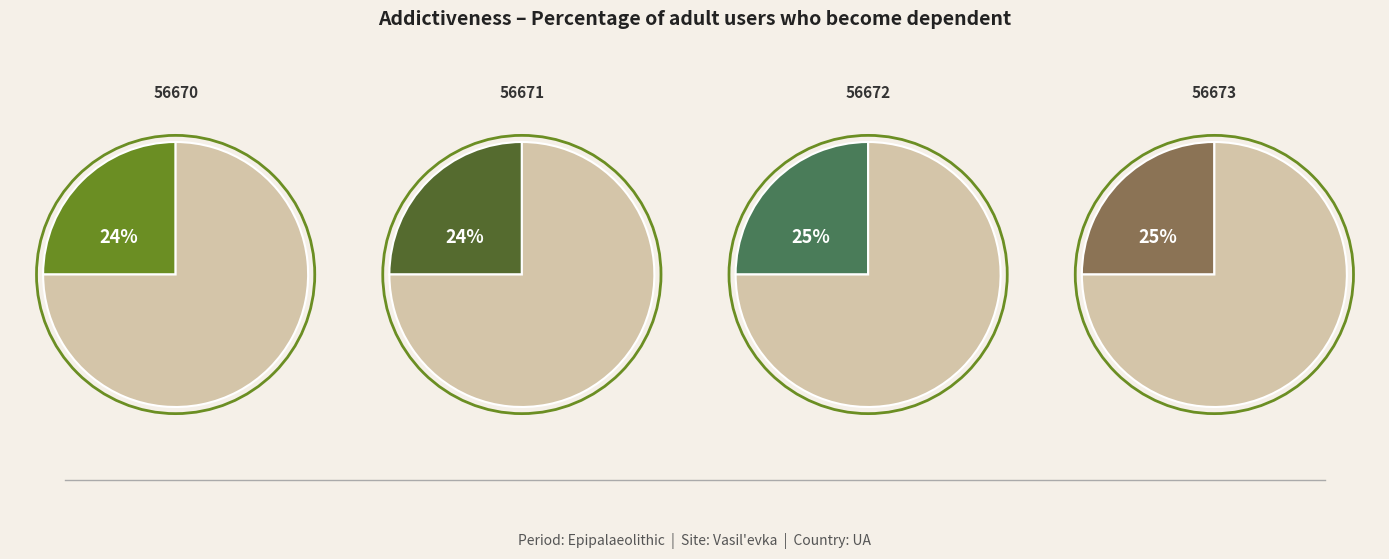

What is the ratio of the value at 56673 to the value at 56670?

1.0